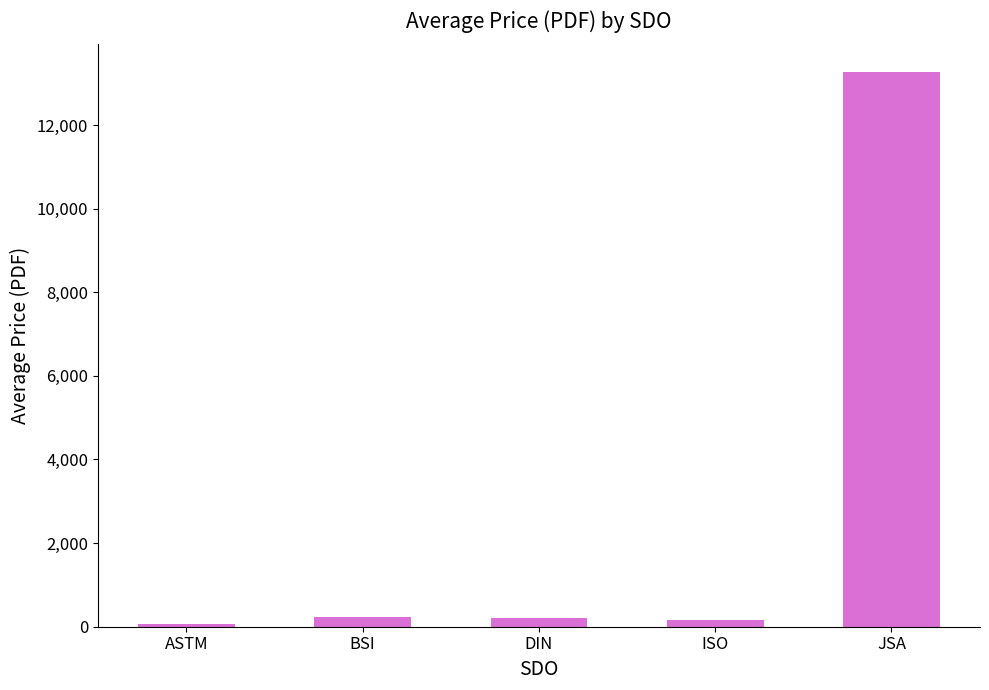

Count the number of data series in this chart.

1